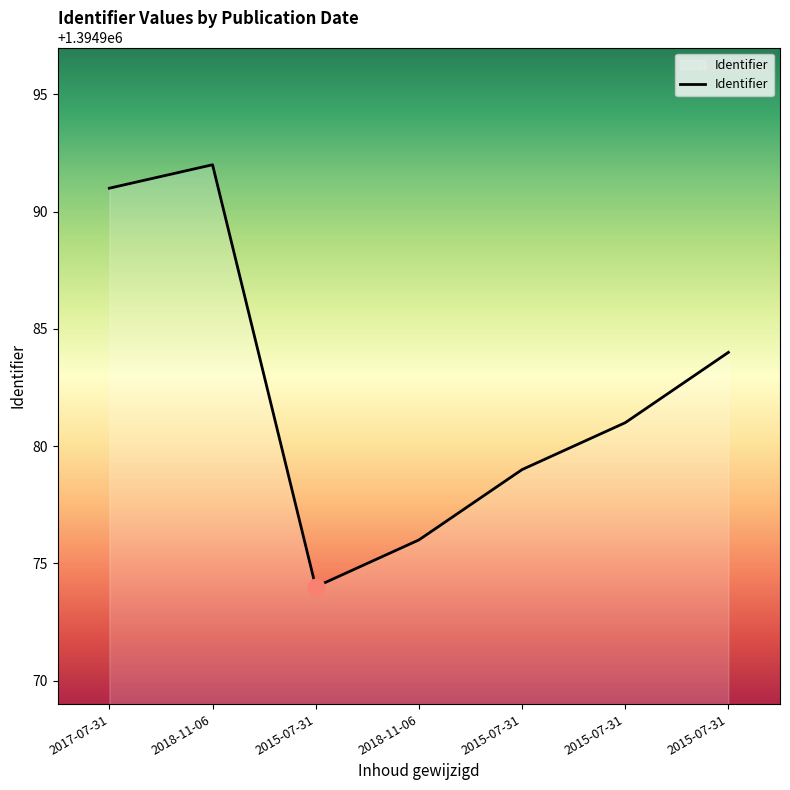

Where is the data nearest to the value 1394983?

2015-07-31